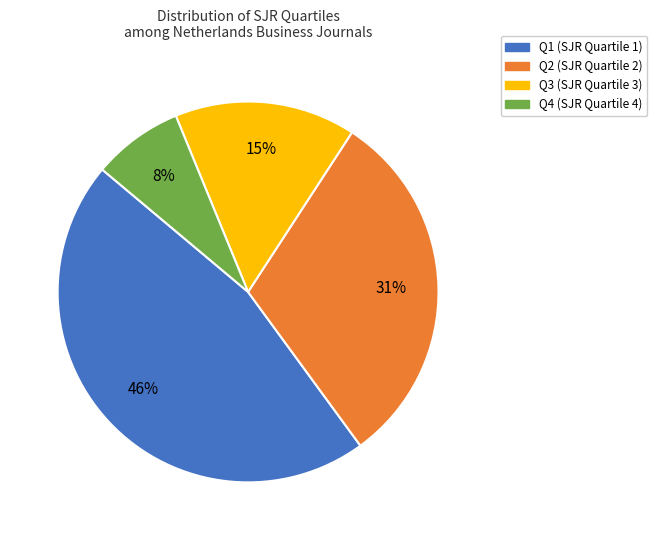

Rank the categories by value from lowest to highest.

Q4, Q3, Q2, Q1